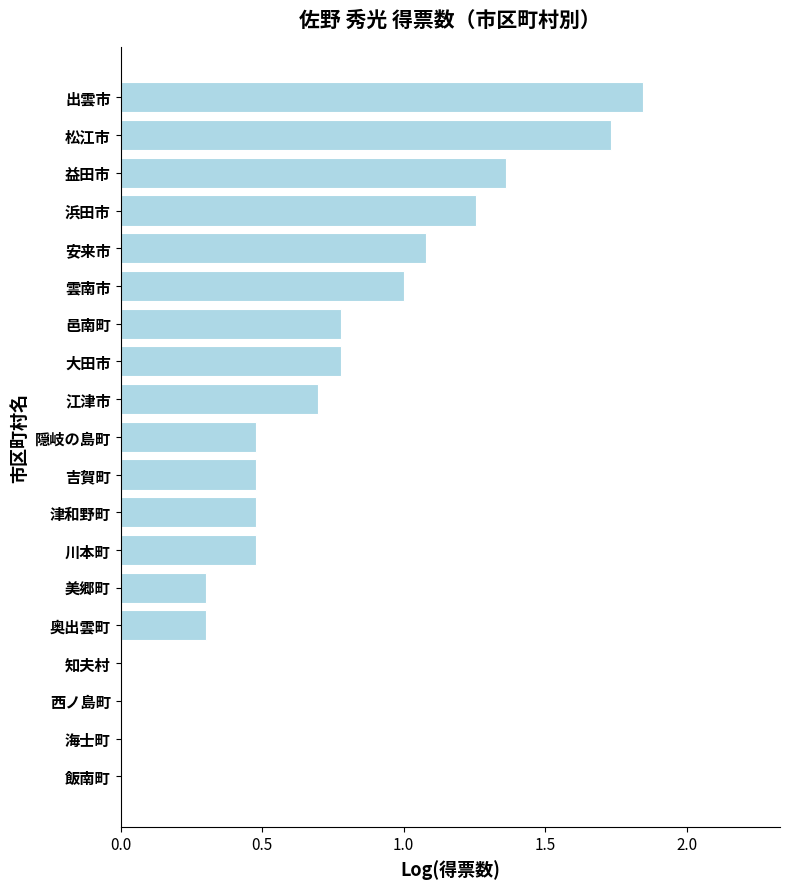

What is the sum of all values?

13.0